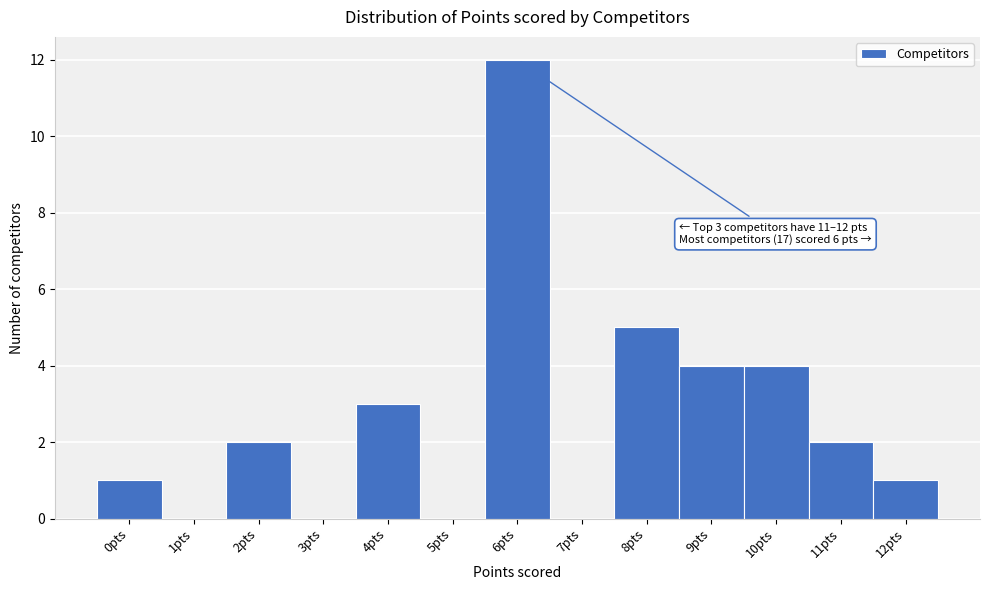

Over which range of the x-axis is the bar tallest?

5.5 to 6.5